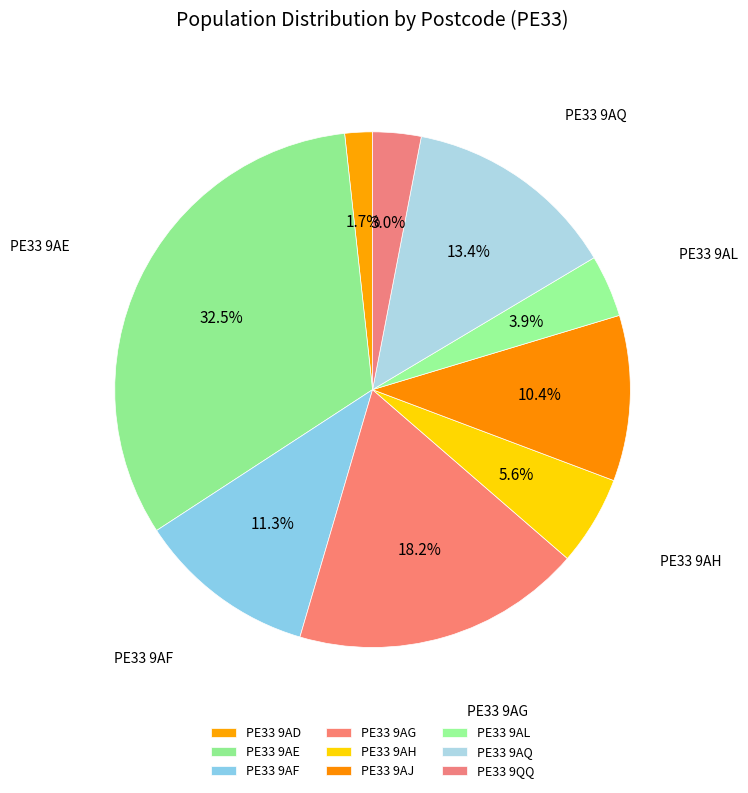

How many segments does this pie chart have?

9